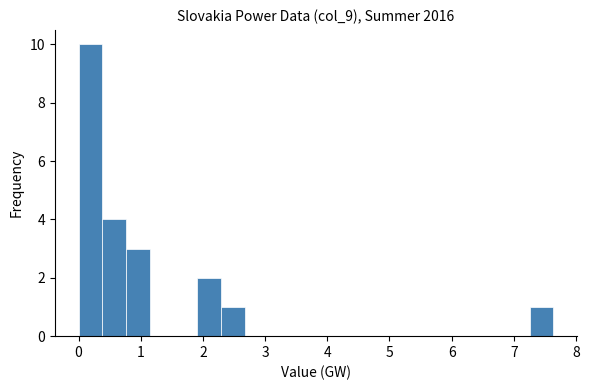

Around what value on the x-axis is the tallest bar? Give the approximate position of its centre, as read against the axis.

0.2